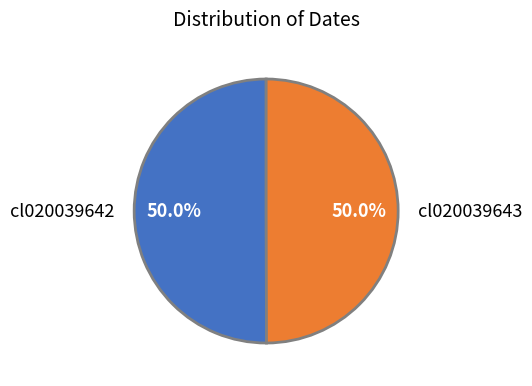

To the nearest percent, what is the average slice percentage?

50%